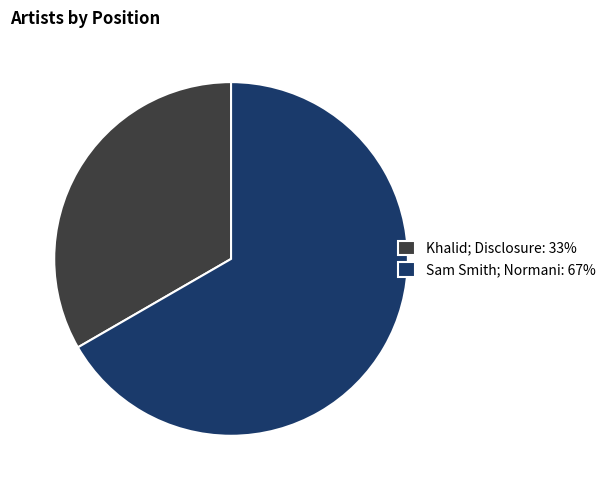

The Khalid; Disclosure slice represents 19% of the pie. True or false?

False